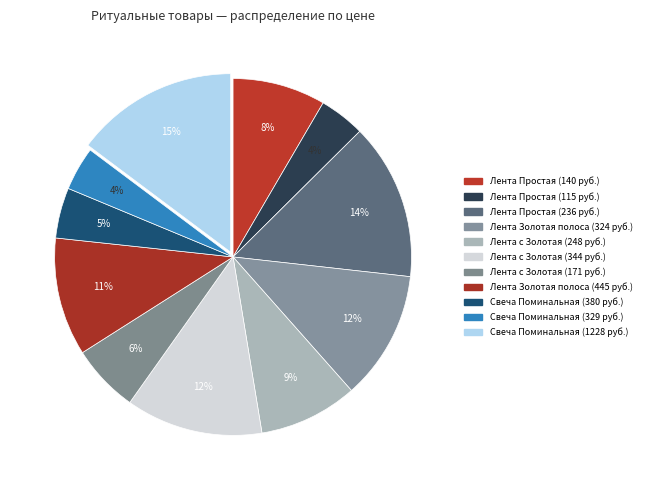

Which slice is the largest?

Свеча Поминальная (1228 руб.)